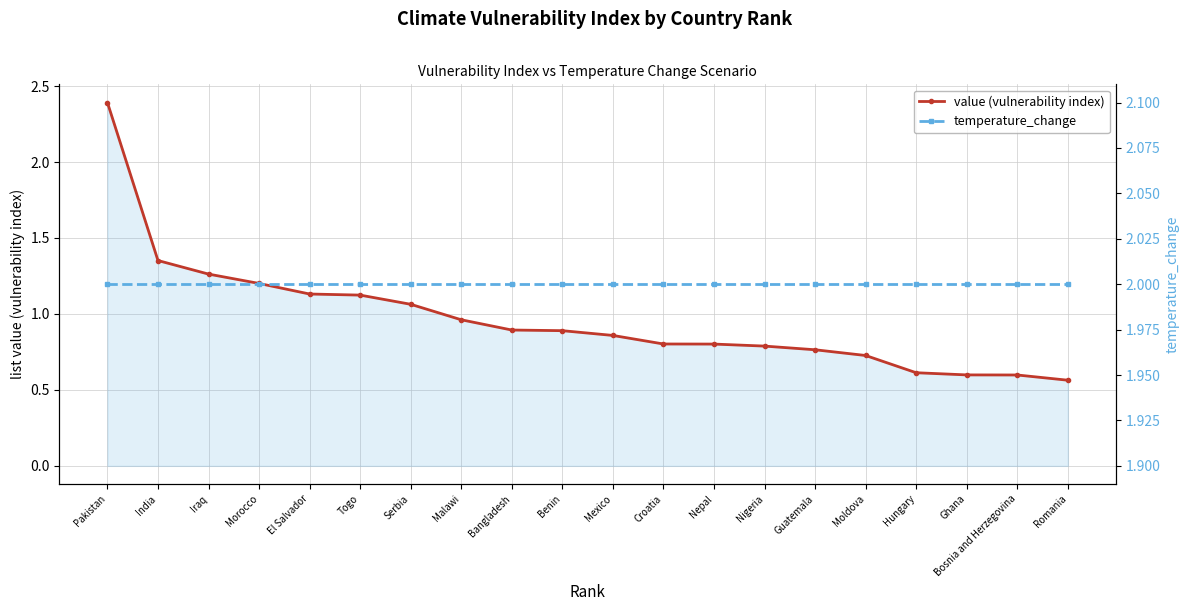

Between which two adjacent categories do temperature_change and value (vulnerability index) first intersect?

Pakistan and India